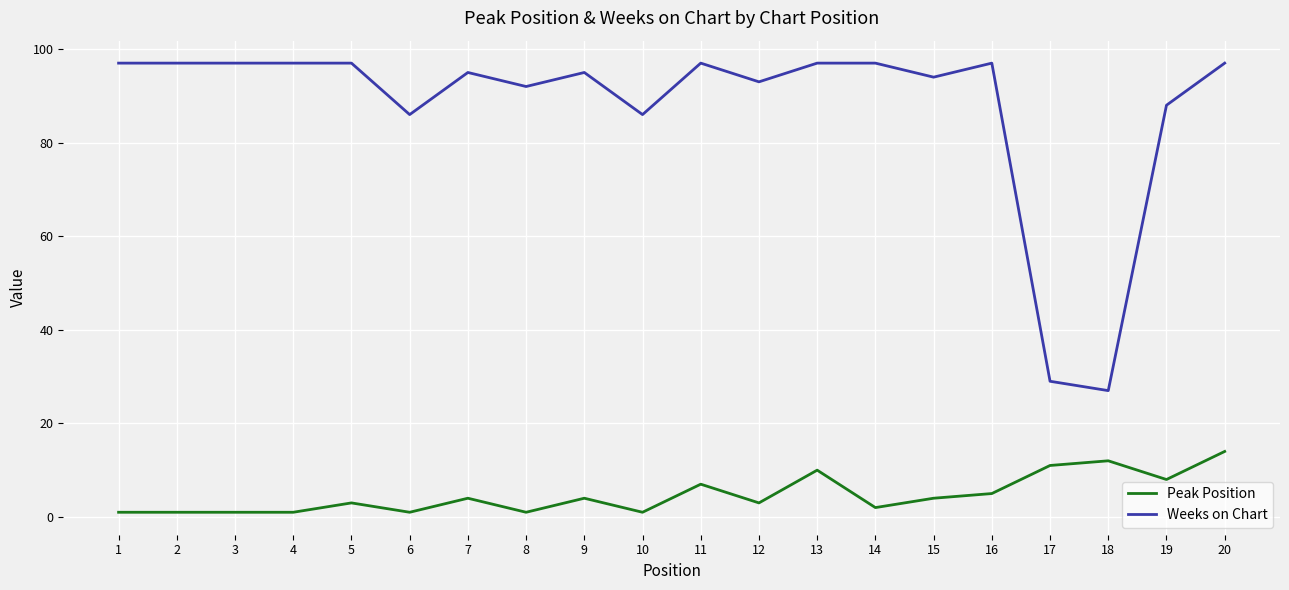

Rank the series by their maximum value, from highest to lowest.

Weeks on Chart, Peak Position